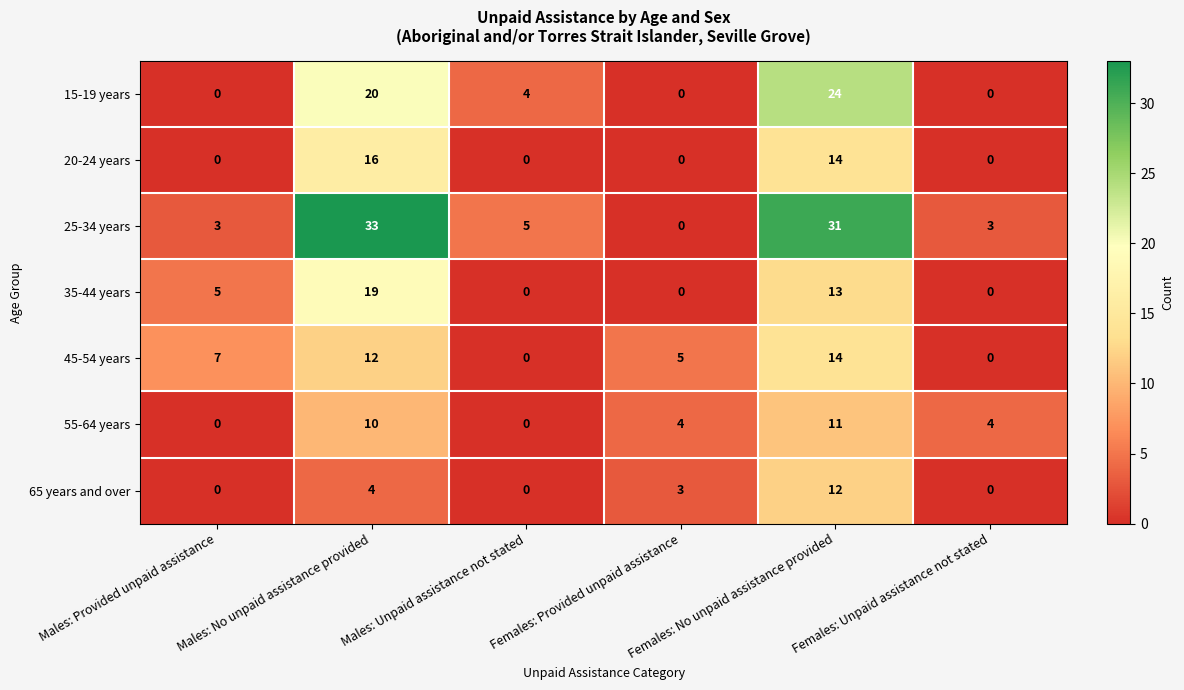

How many values in the 20-24 years series exceed 0?

2